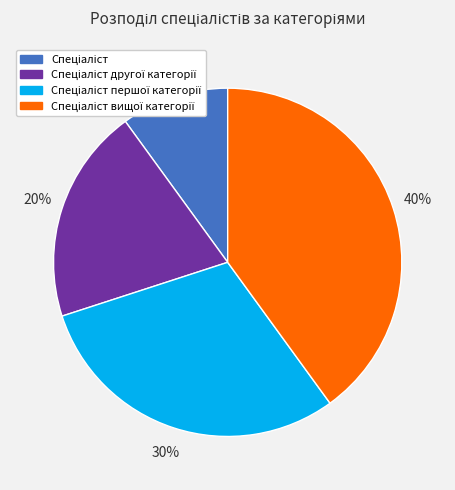

To the nearest percent, what is the average slice percentage?

25%